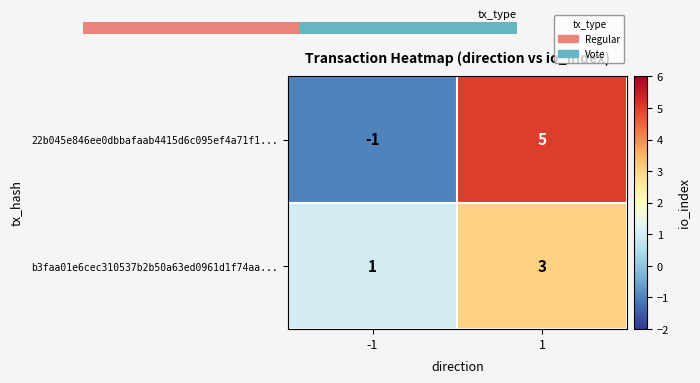

Which series changed the most between -1 and 1?

22b045e846ee0dbbafaab4415d6c095ef4a71f1...